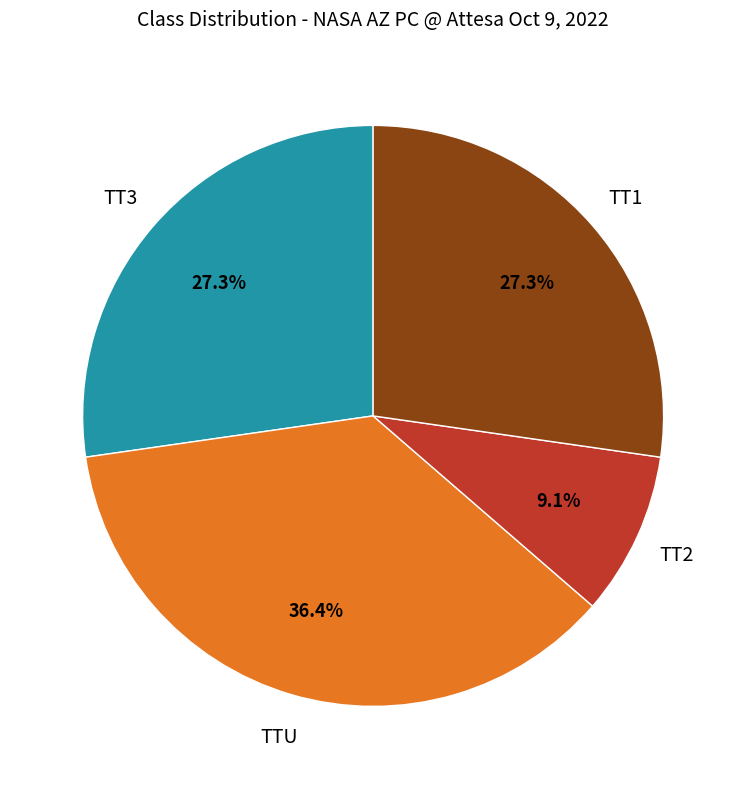

Which slice is the largest?

TTU